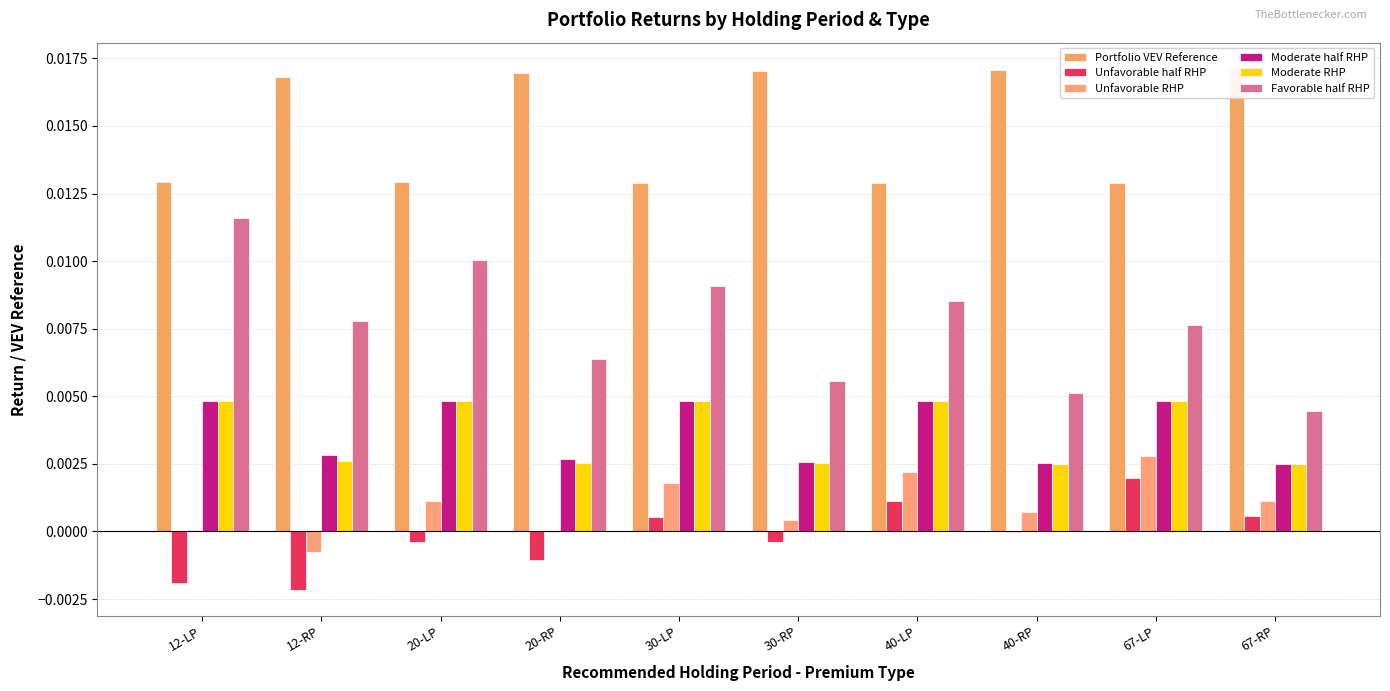

List the labels in order of Favorable half RHP value, smallest first.

67-RP, 40-RP, 30-RP, 20-RP, 67-LP, 12-RP, 40-LP, 30-LP, 20-LP, 12-LP